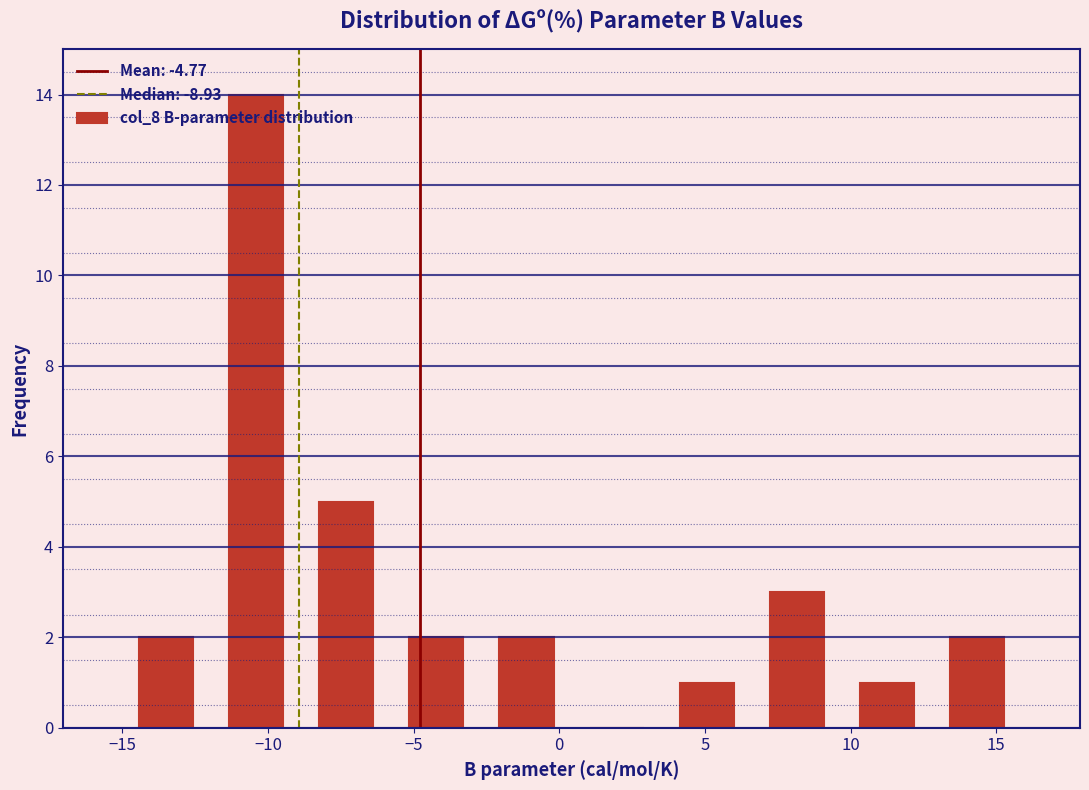

Over which range of the x-axis is the bar tallest?

-12.0 to -9.0